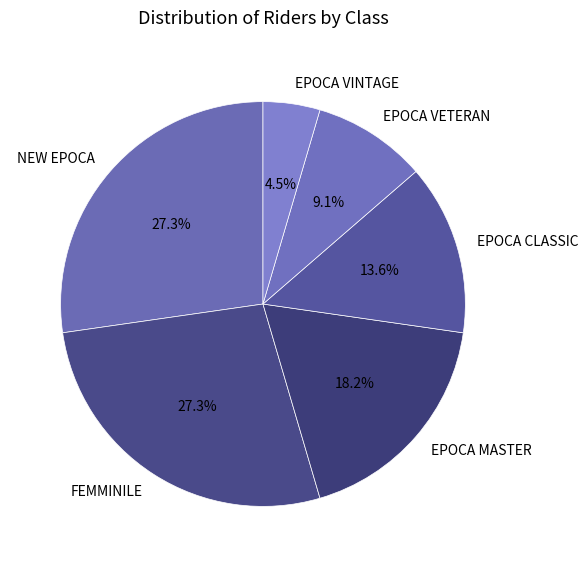

To the nearest percent, what is the difference between the largest and smallest slice percentages?

23%